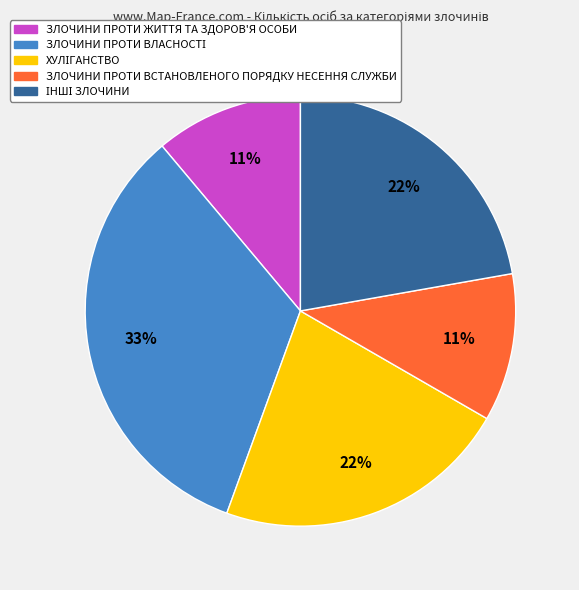

To the nearest percent, what is the average slice percentage?

20%